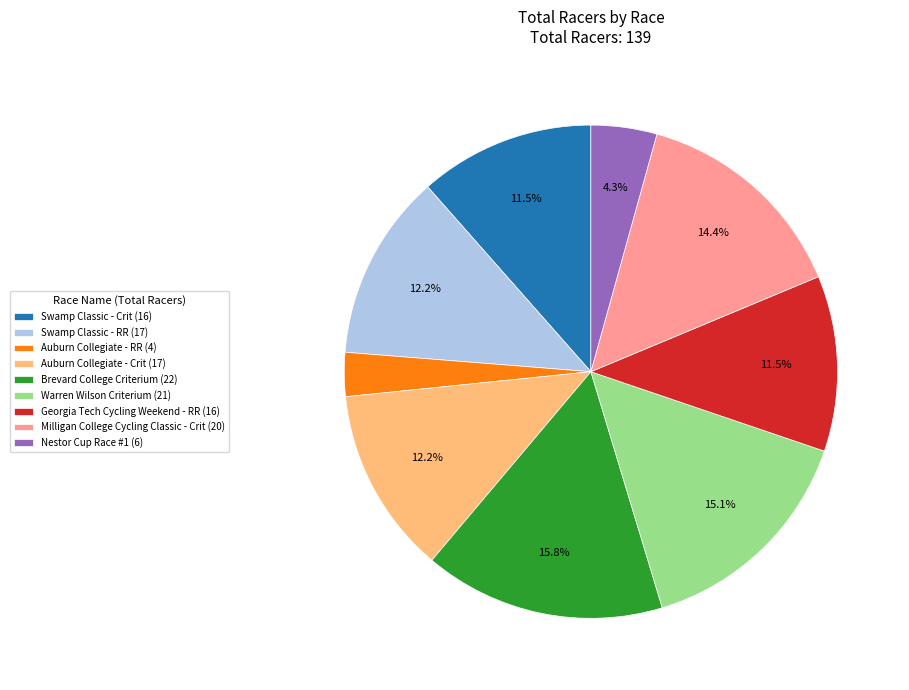

Is there a majority slice in this chart?

No